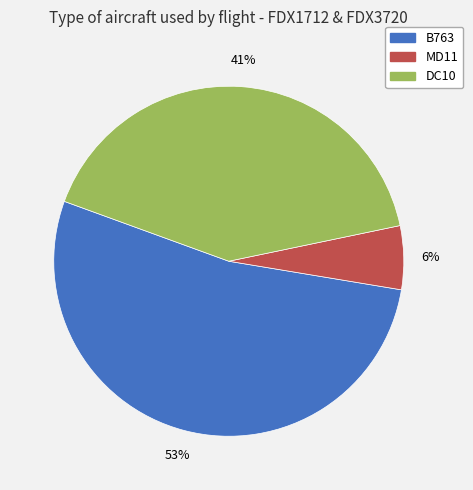

What is the majority slice?

B763